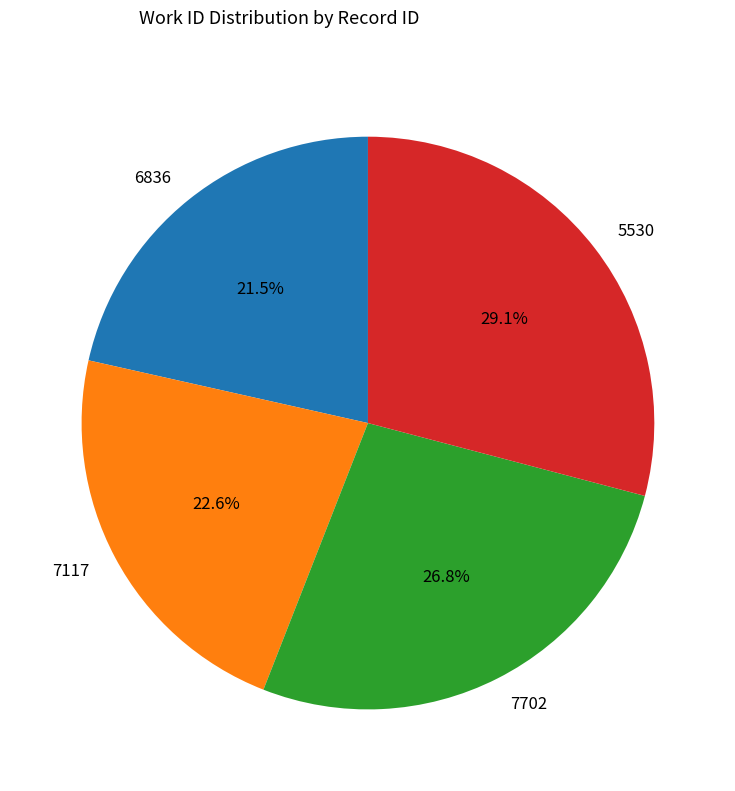

What is the ratio of the value at 5530 to the value at 7702?

1.1